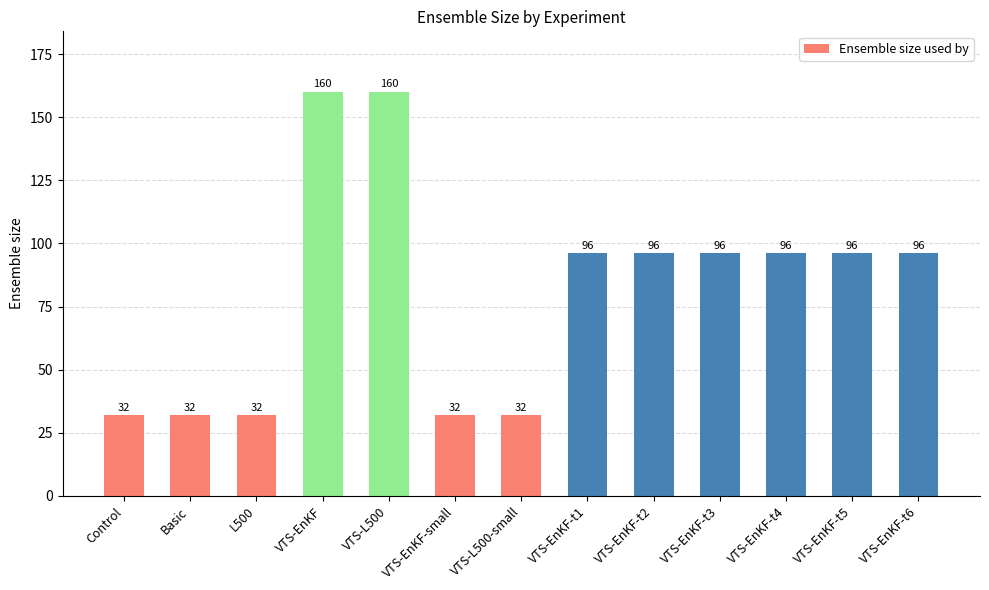

How many values are below 96?

5